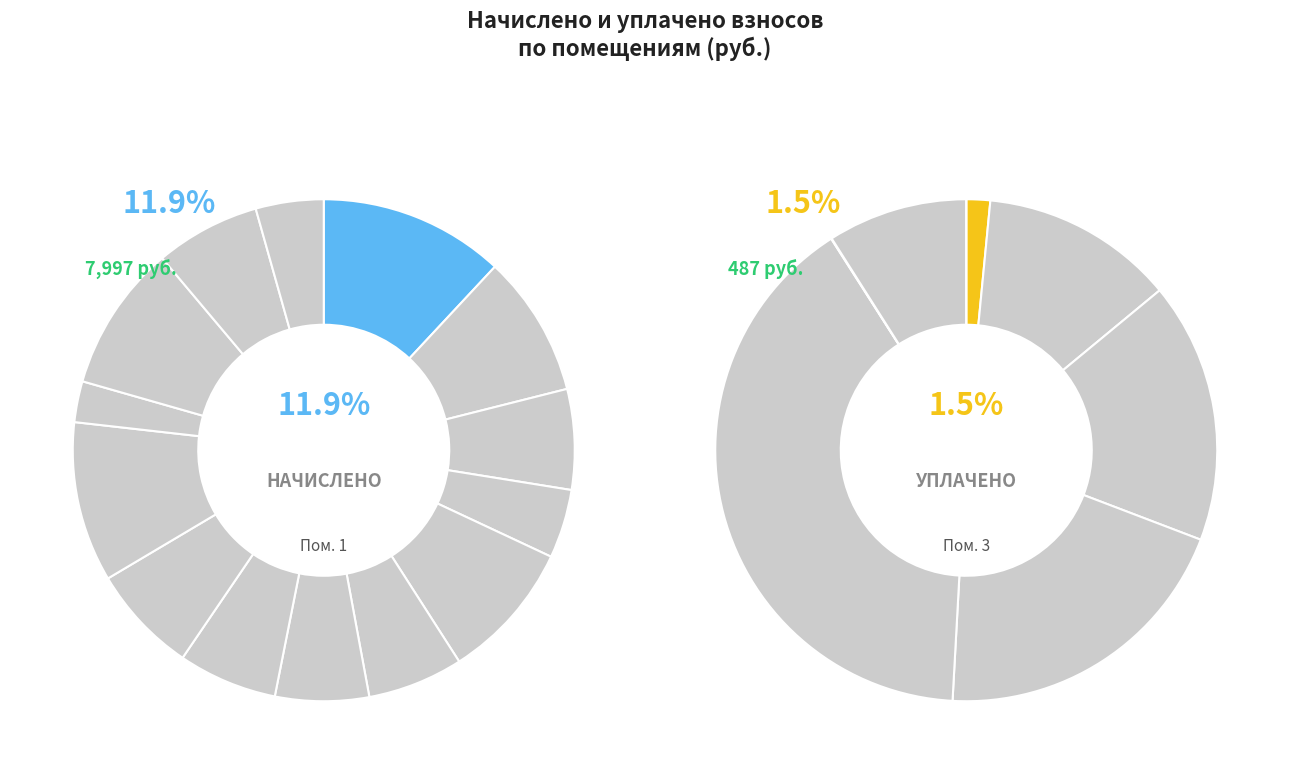

What percentage is the 4 slice, to the nearest percent?

4%